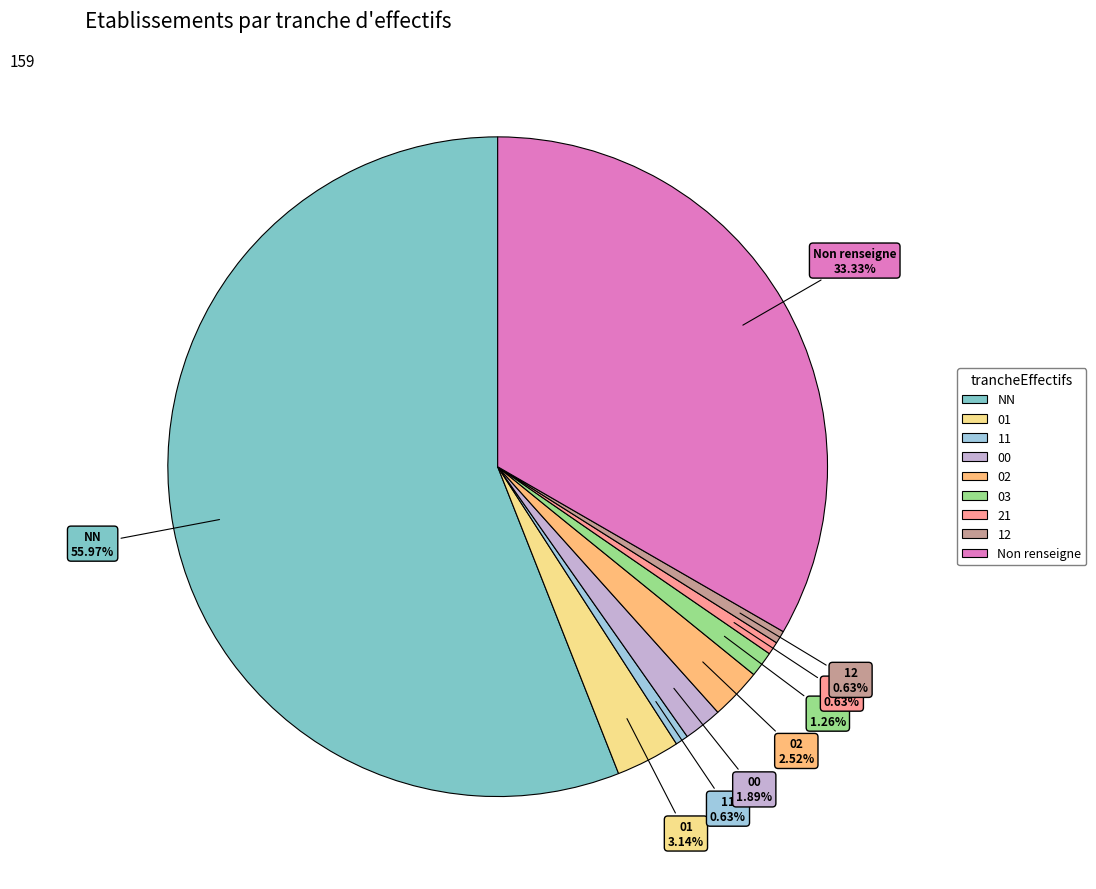

Is 03 the majority of the pie?

No